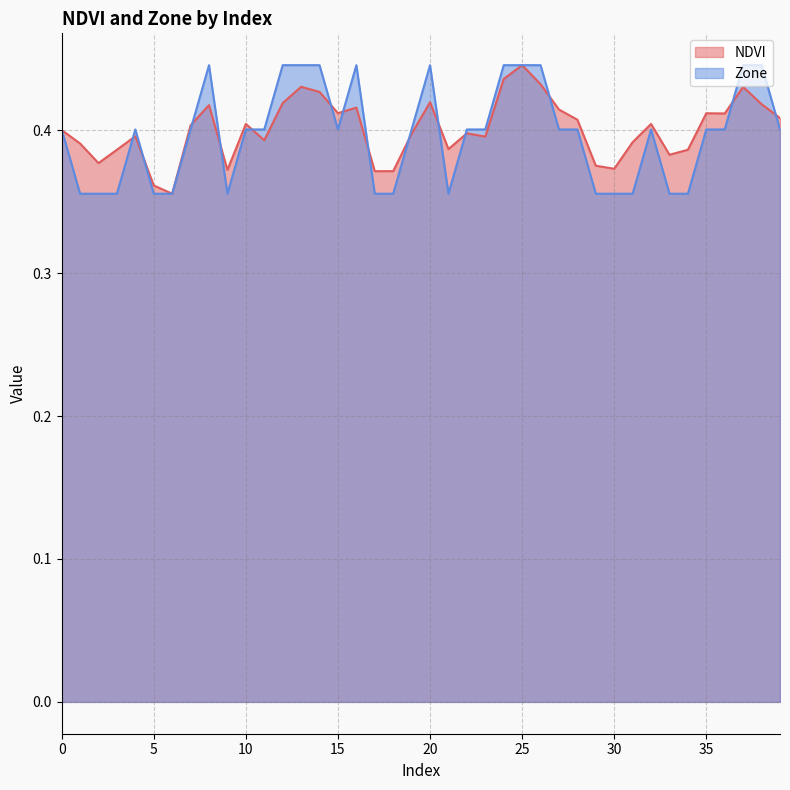

Is the value of NDVI at 7 greater than the value of Zone at 16?

No